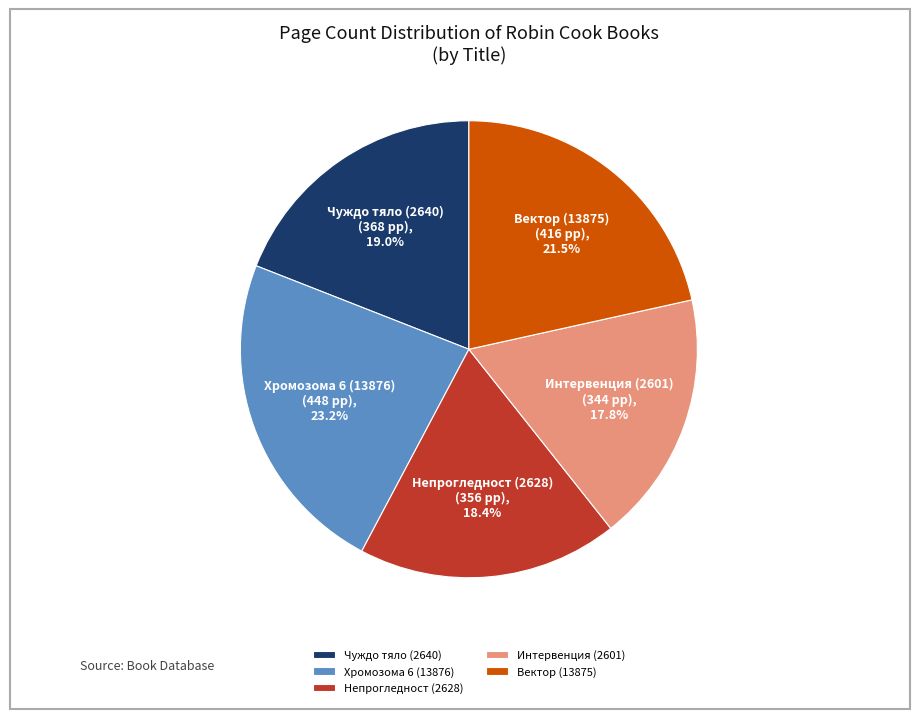

What percentage do Хромозома 6 (13876) and Чуждо тяло (2640) together represent?

42.2%